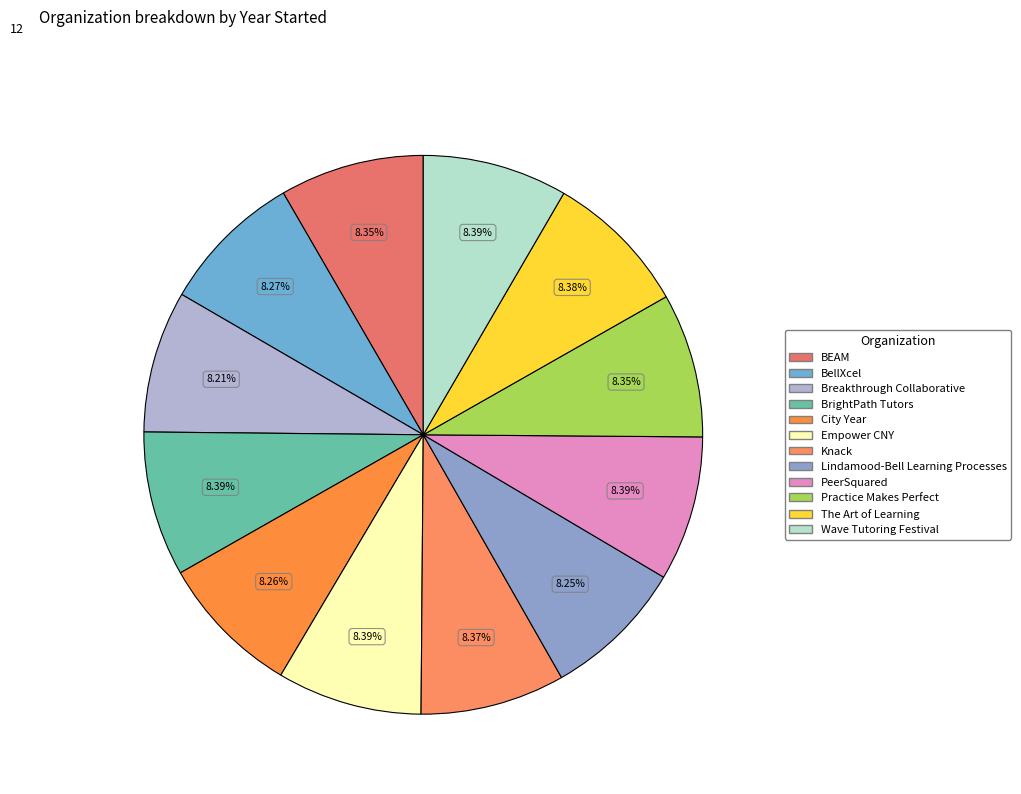

Rank the categories by value from highest to lowest.

BrightPath Tutors, Empower CNY, PeerSquared, Wave Tutoring Festival, The Art of Learning, Knack, BEAM, Practice Makes Perfect, BellXcel, City Year, Lindamood-Bell Learning Processes, Breakthrough Collaborative